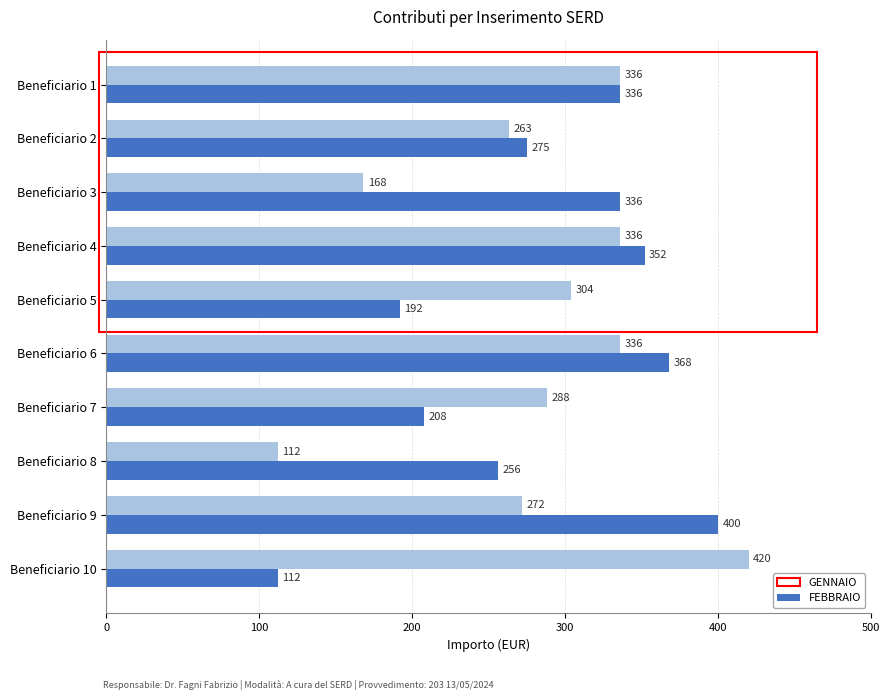

How many values in the GENNAIO series are below 336?

5